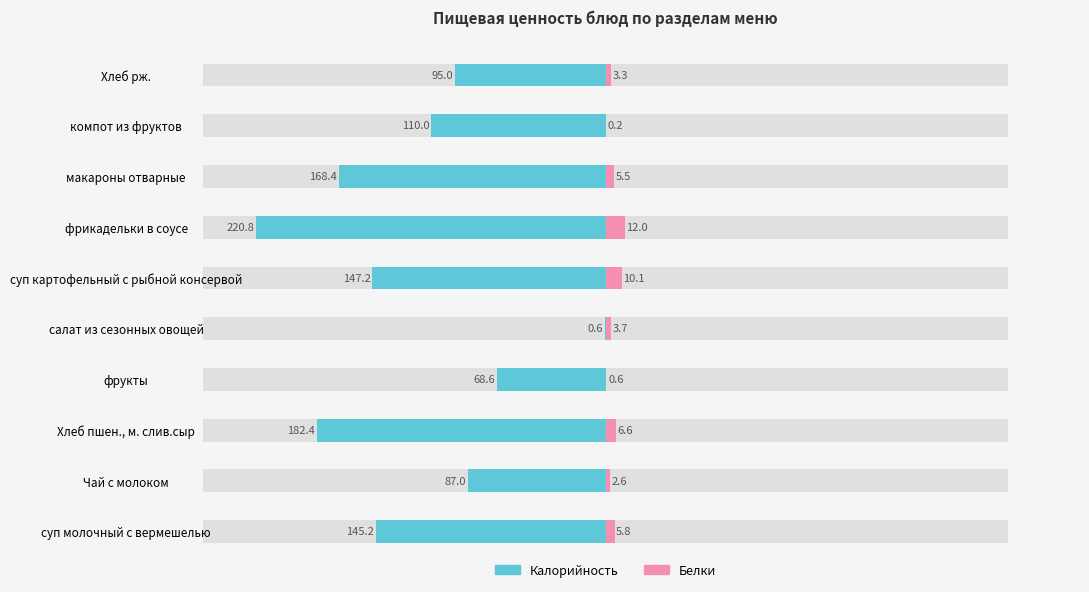

Are the bars grouped side by side (vs. stacked)?

Yes